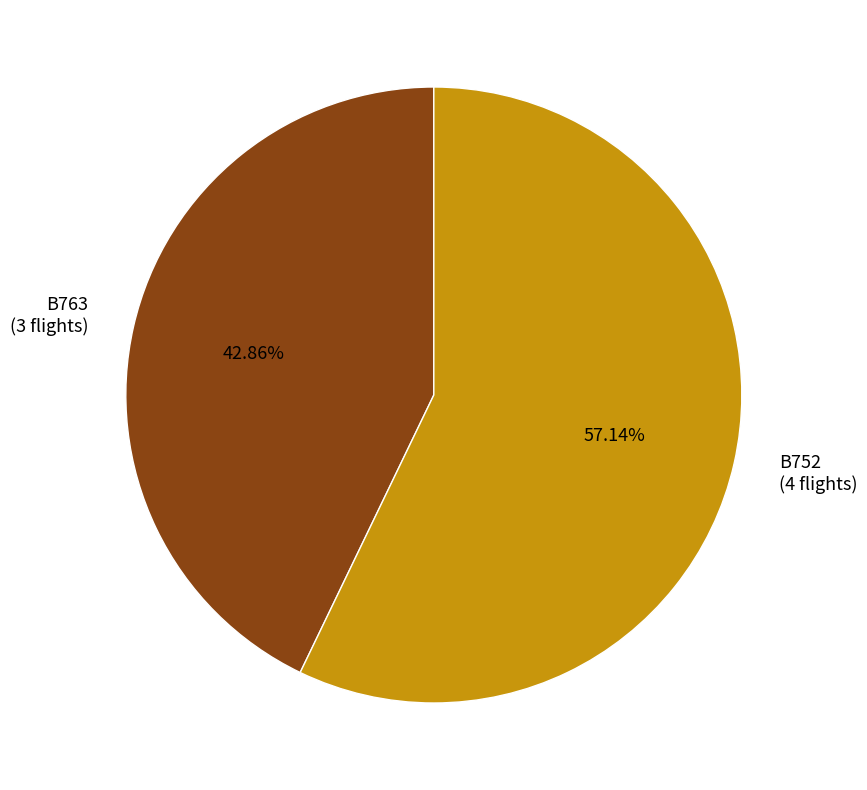

What is the largest slice in the pie chart?

B752